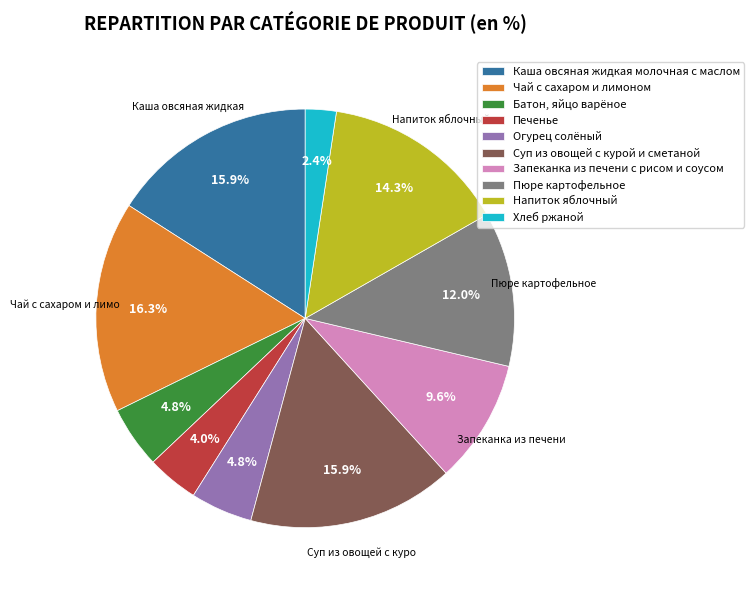

Is there any slice that represents more than half of the pie?

No